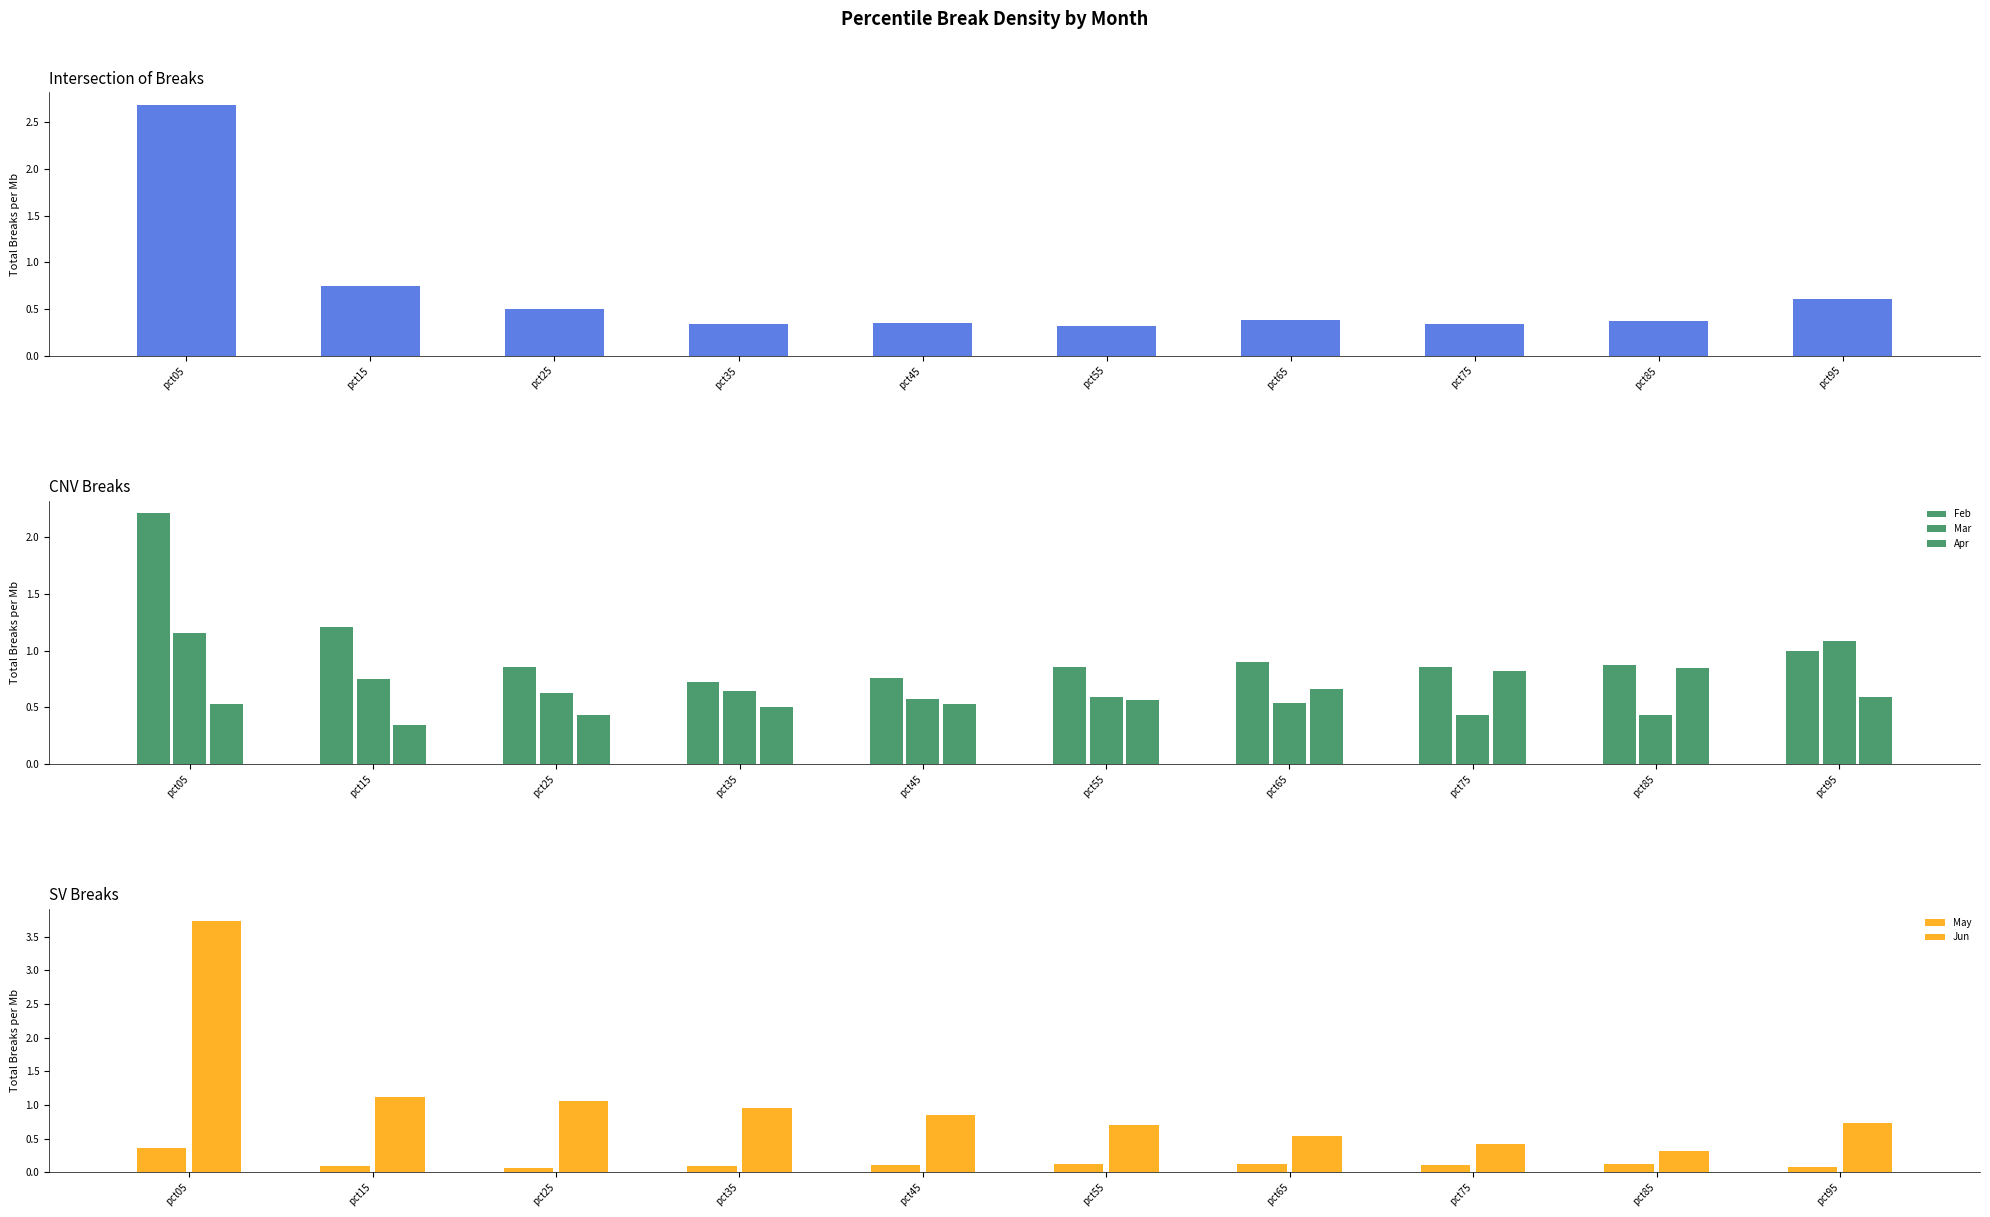

Reading right to left, list all the values displayed in this chart.

Jan: 0.6	0.4	0.3	0.4	0.3	0.4	0.3	0.5	0.7	2.7
Feb: 1.0	0.9	0.9	0.9	0.9	0.8	0.7	0.9	1.2	2.2
Mar: 1.1	0.4	0.4	0.5	0.6	0.6	0.6	0.6	0.7	1.2
Apr: 0.6	0.8	0.8	0.7	0.6	0.5	0.5	0.4	0.3	0.5
May: 0.1	0.1	0.1	0.1	0.1	0.1	0.1	0.1	0.1	0.4
Jun: 0.7	0.3	0.4	0.5	0.7	0.8	1.0	1.1	1.1	3.7